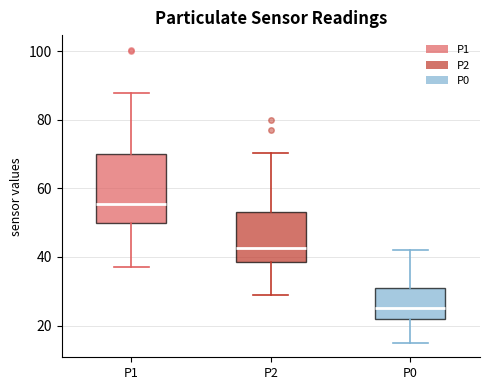

Reading left to right, read every box against the y-axis: the position of its median line, the range the box covers, and the ends of its whiskers. The values are not printed on the chart, so give them approximately, as read against the axis.

P1: median 56, box 50 to 70, whiskers 38 to 88
P2: median 42, box 38 to 54, whiskers 30 to 70
P0: median 26, box 22 to 32, whiskers 16 to 42